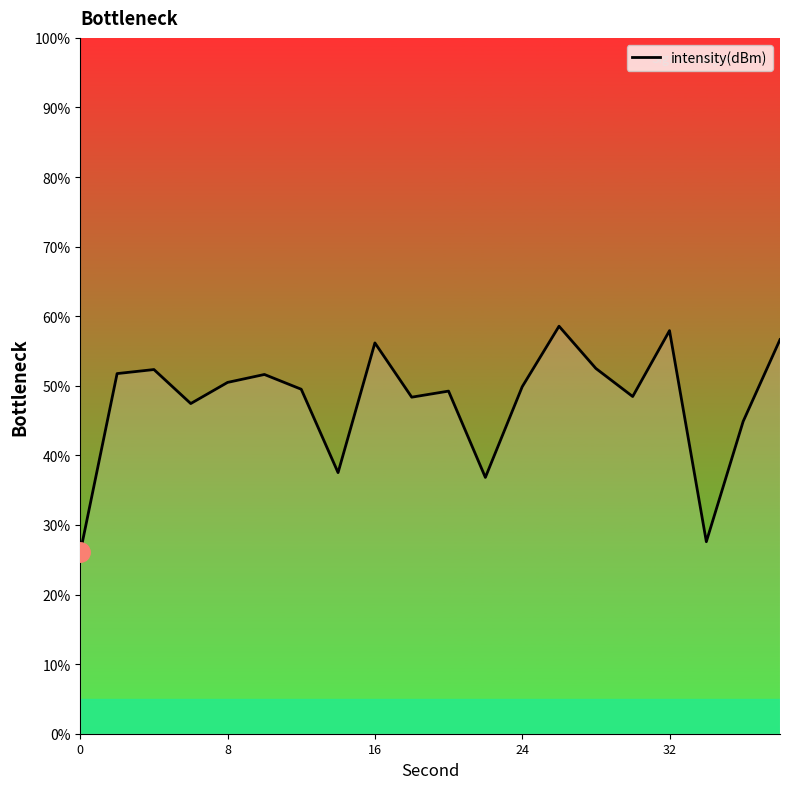

What is the difference between the maximum and minimum values?

32.5